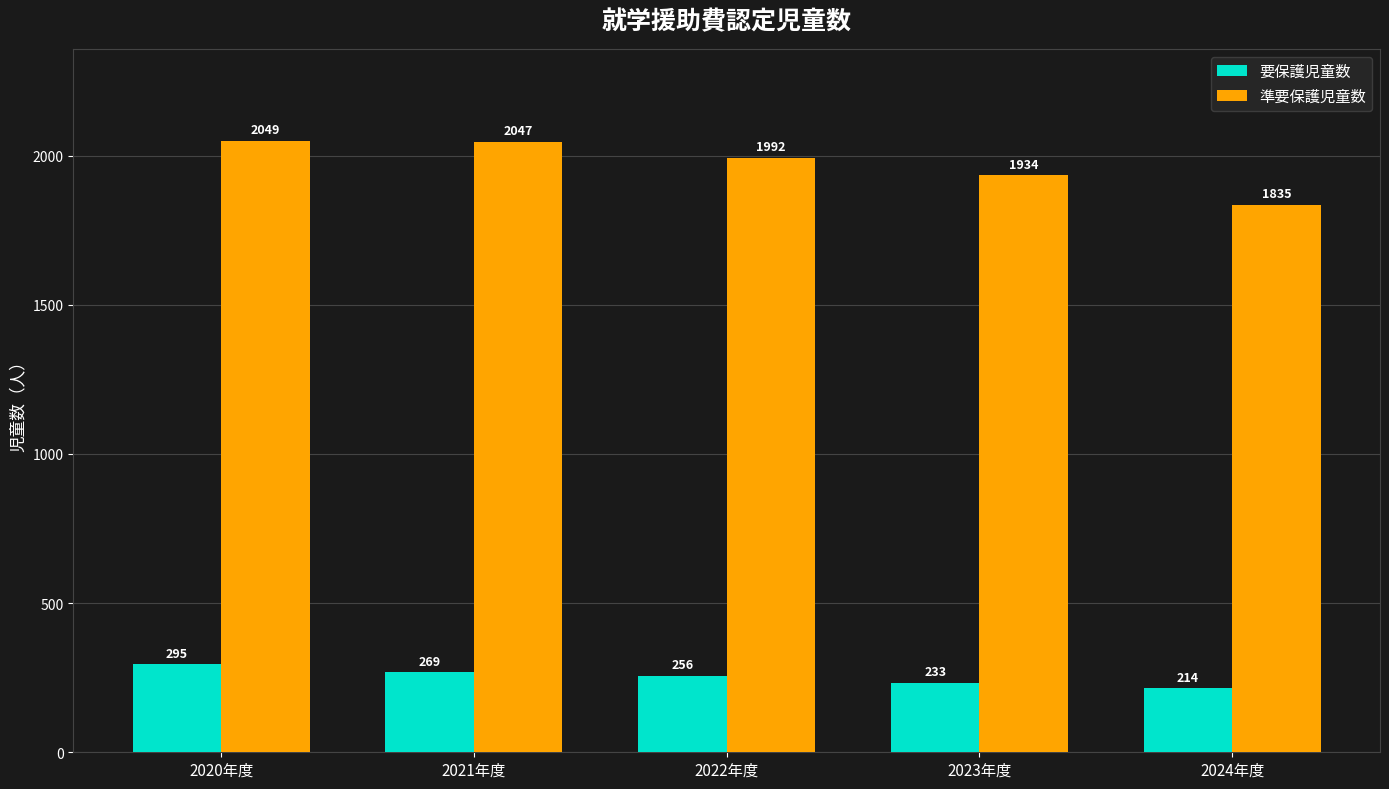

Where is 準要保護児童数 nearest to the value 1942?

2023年度